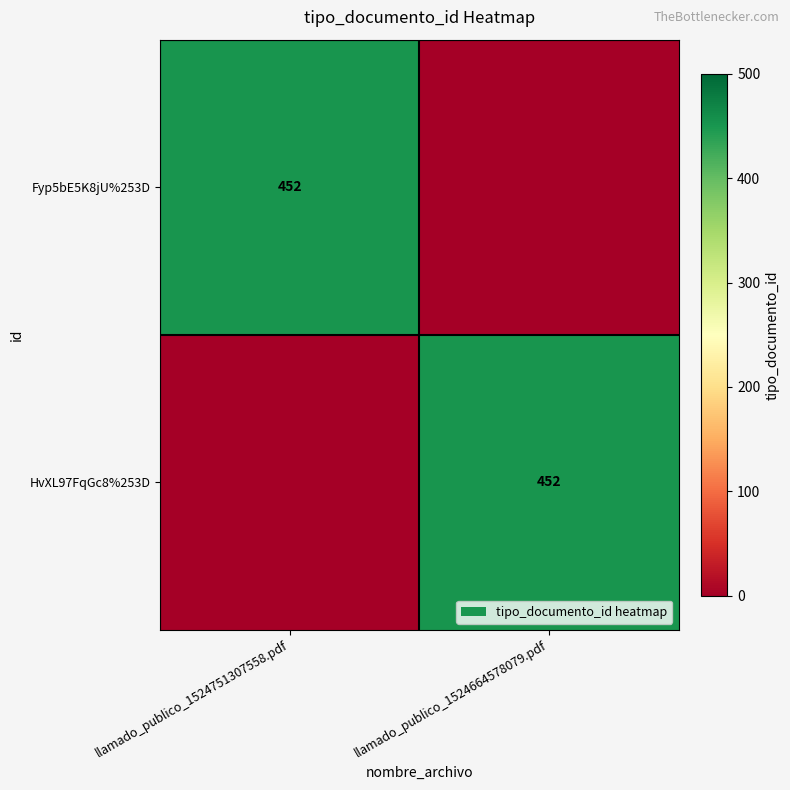

The Fyp5bE5K8jU%253D series shows 612 at llamado_publico_1524751307558.pdf. True or false?

False